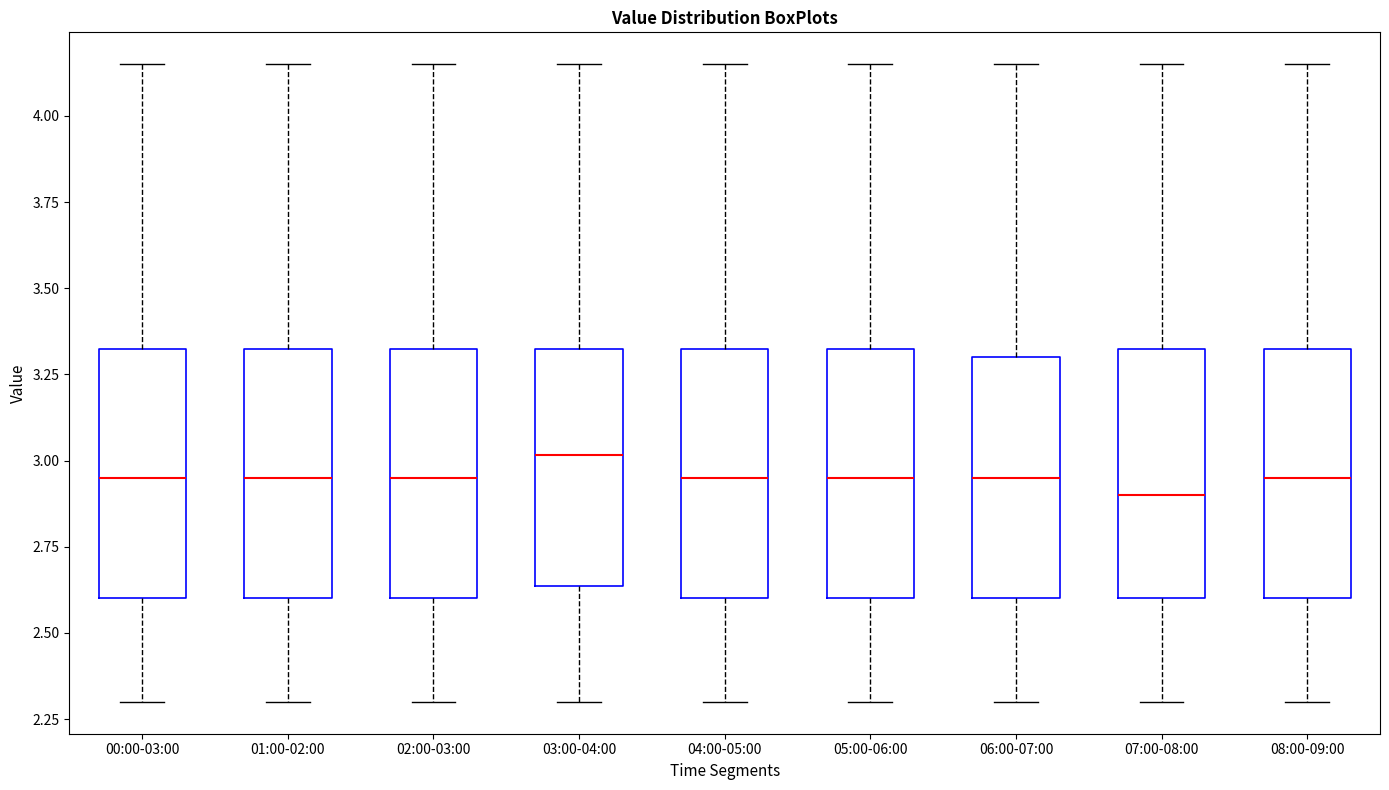

Reading left to right, read every box against the y-axis: the position of its median line, the range the box covers, and the ends of its whiskers. The values are not printed on the chart, so give them approximately, as read against the axis.

00:00-03:00: median 2.95, box 2.60 to 3.35, whiskers 2.30 to 4.15
01:00-02:00: median 2.95, box 2.60 to 3.35, whiskers 2.30 to 4.15
02:00-03:00: median 2.95, box 2.60 to 3.35, whiskers 2.30 to 4.15
03:00-04:00: median 3.00, box 2.65 to 3.35, whiskers 2.30 to 4.15
04:00-05:00: median 2.95, box 2.60 to 3.35, whiskers 2.30 to 4.15
05:00-06:00: median 2.95, box 2.60 to 3.35, whiskers 2.30 to 4.15
06:00-07:00: median 2.95, box 2.60 to 3.30, whiskers 2.30 to 4.15
07:00-08:00: median 2.90, box 2.60 to 3.35, whiskers 2.30 to 4.15
08:00-09:00: median 2.95, box 2.60 to 3.35, whiskers 2.30 to 4.15